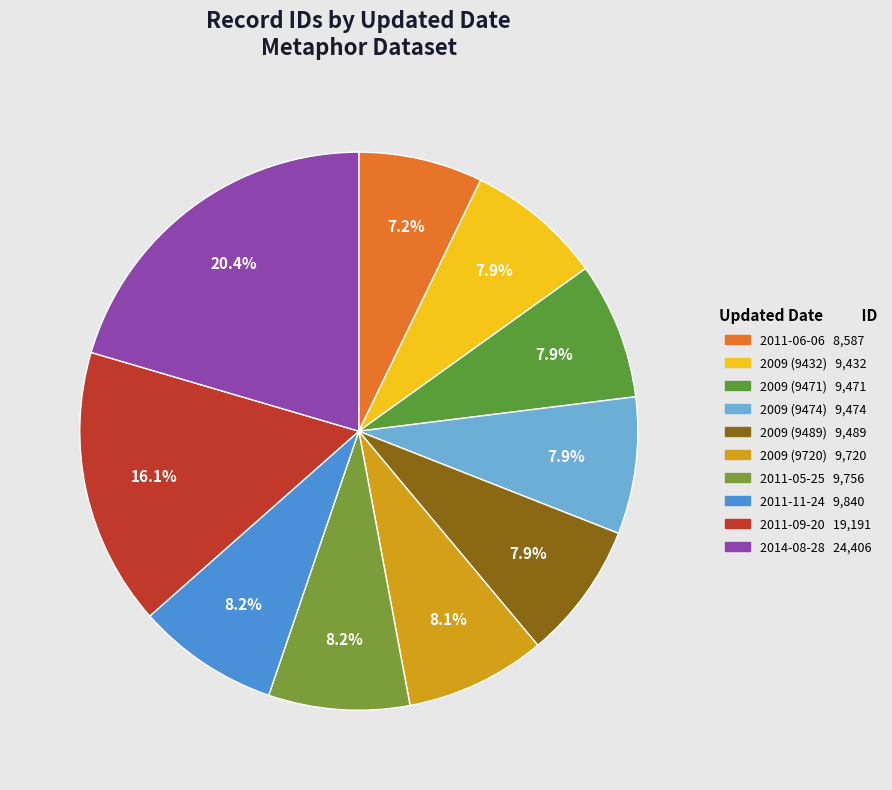

Count the number of slices in the pie.

10